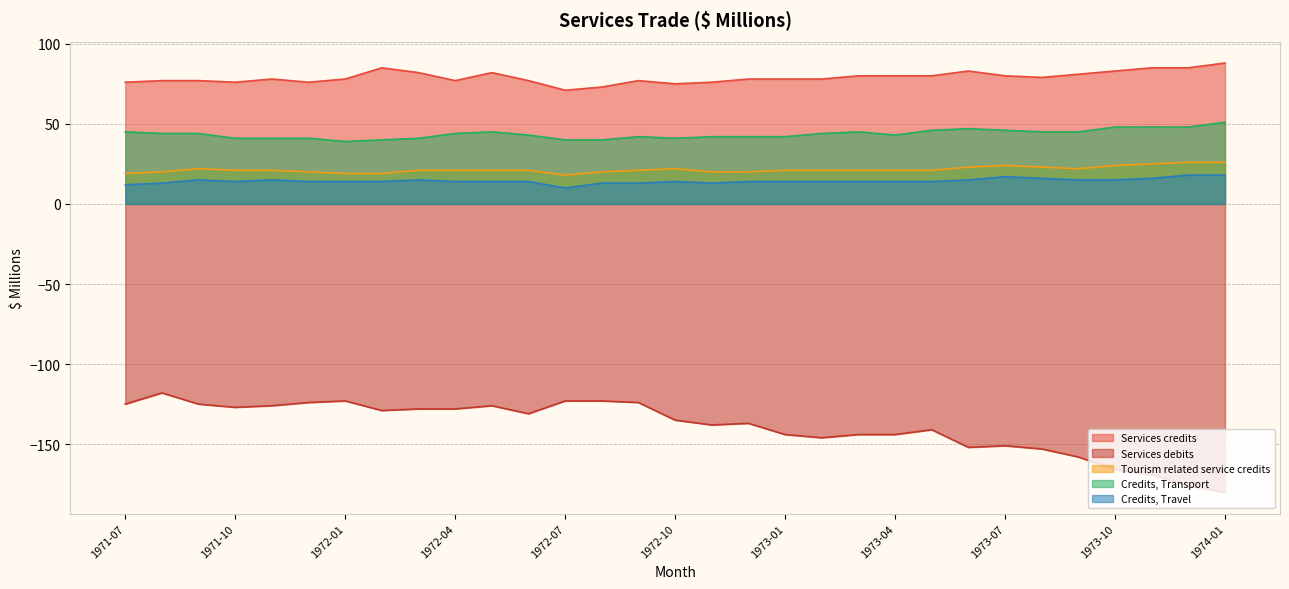

What is the spread (max minus min) of values at 1973-11?

254